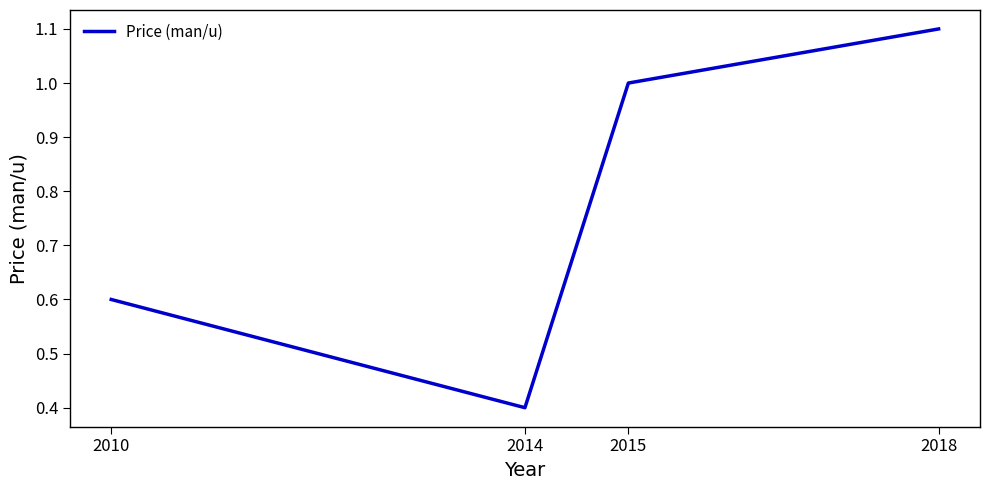

At which label is the value closest to 0?

2014